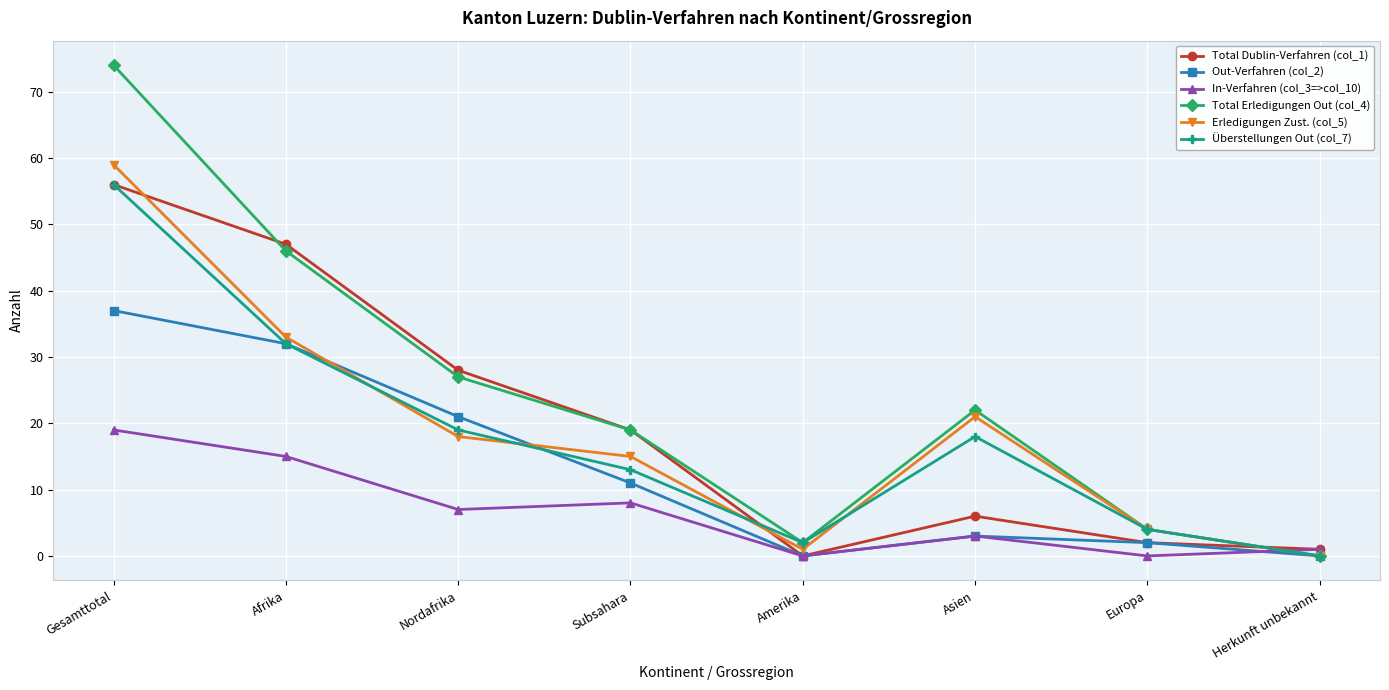

How many values in the Total Erledigungen Out (col_4) series are below 22?

4